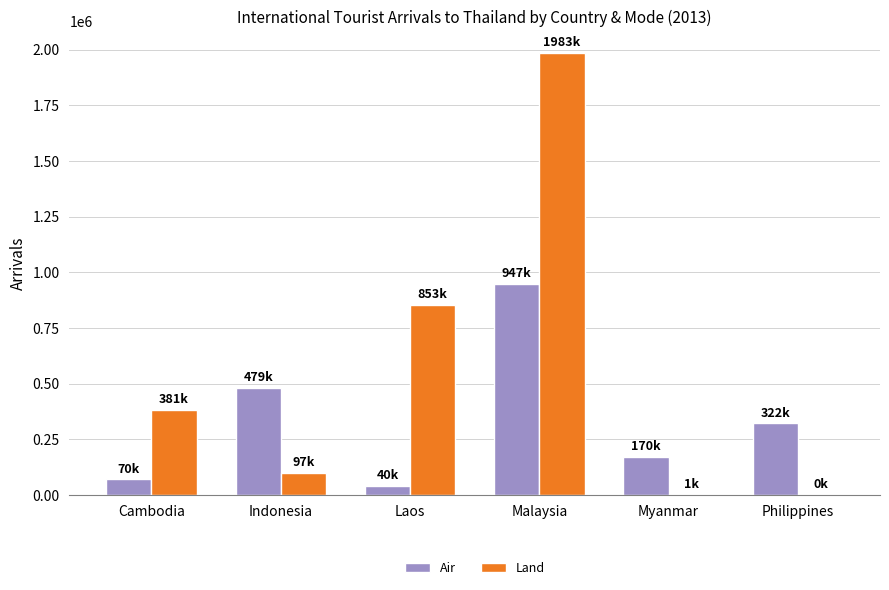

Which series has the largest range (max minus min)?

Land